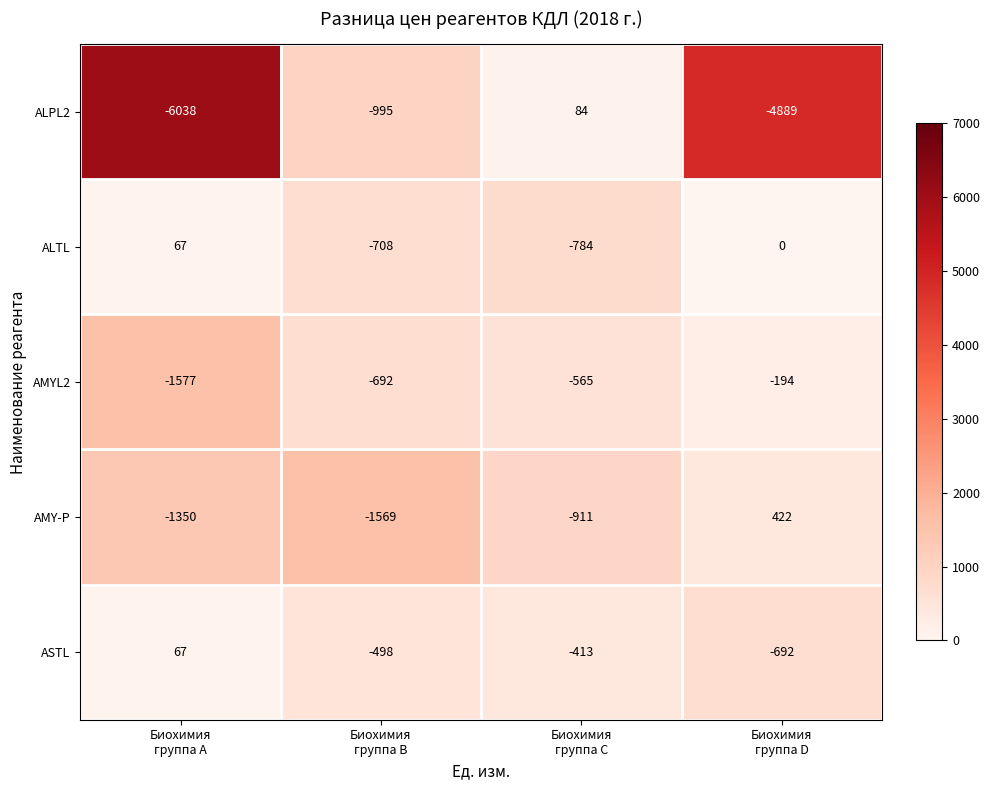

How many AMY-P values are between -1350 and 422?

3